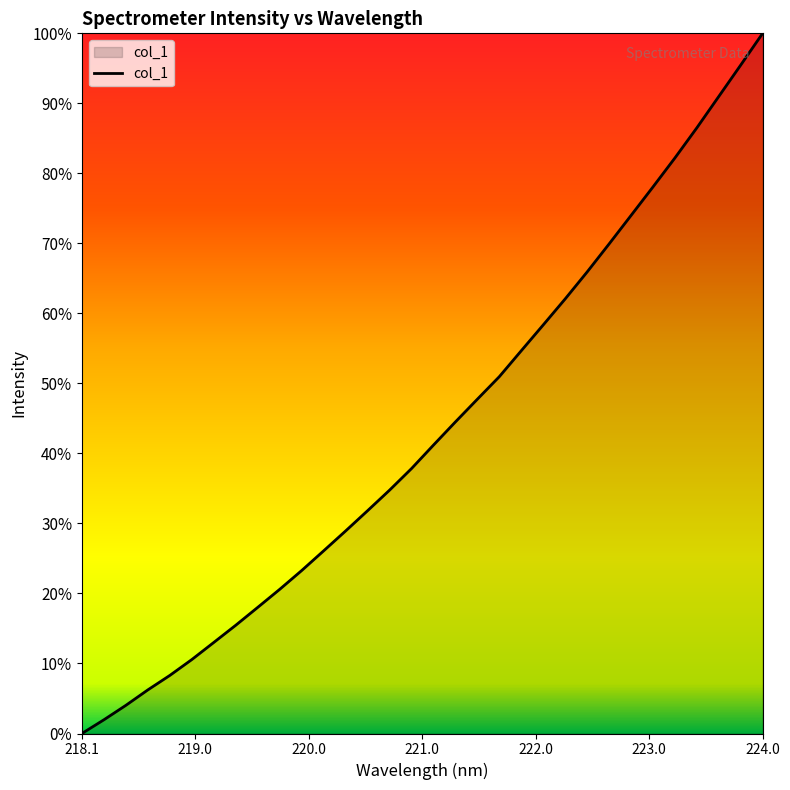

How many positive values are there?

31